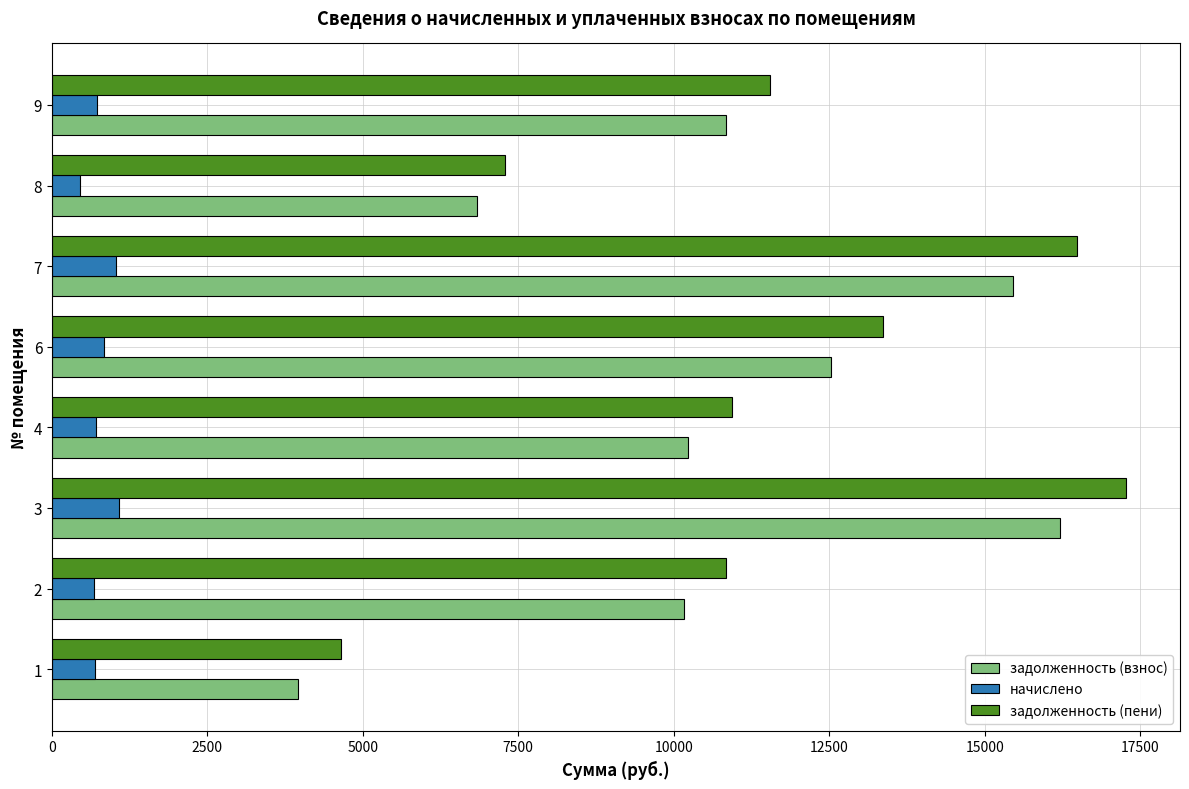

Rank the series by their maximum value, from highest to lowest.

задолженность (пени), задолженность (взнос), начислено